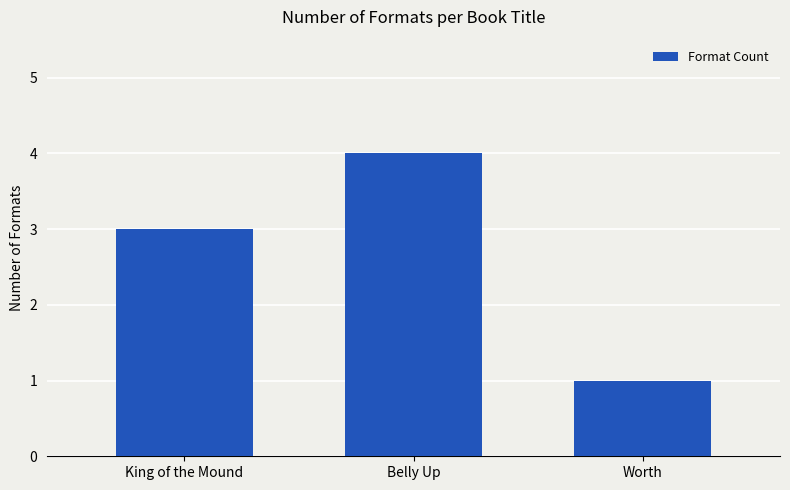

How many data points are less than 3?

1